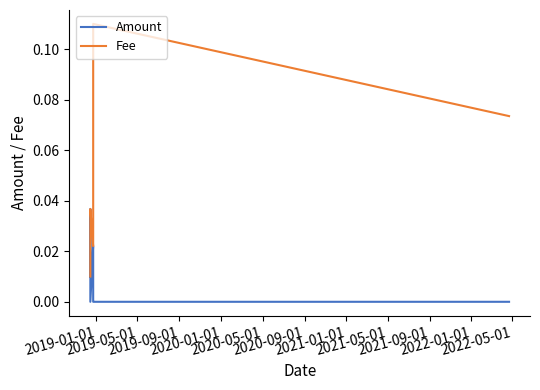

Rank the series by their maximum value, from lowest to highest.

Amount, Fee